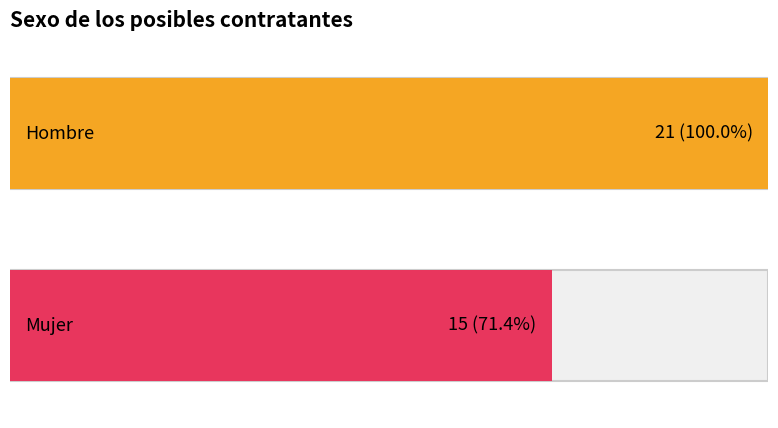

What is the highest value of the Hombre series?

21